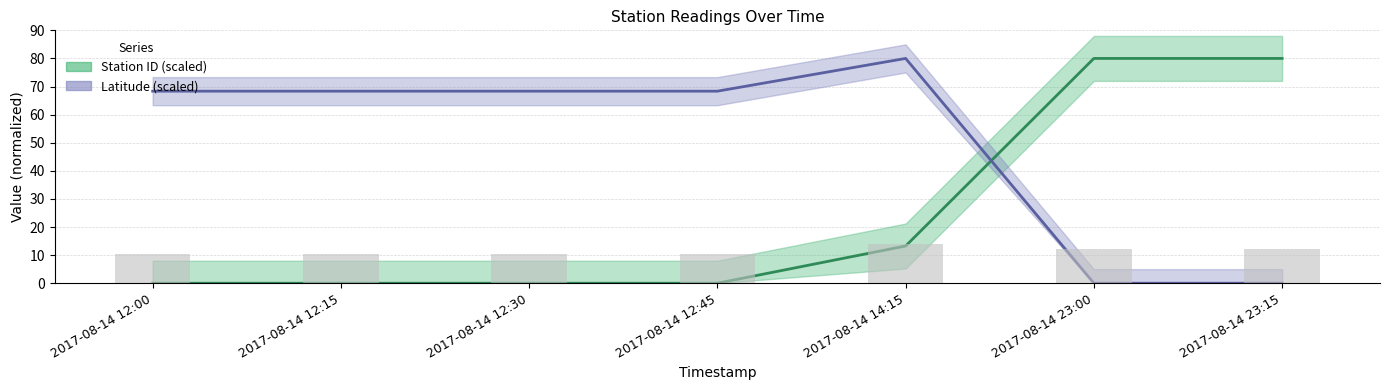

What is the sum of all Station ID (scaled) values?

173.2